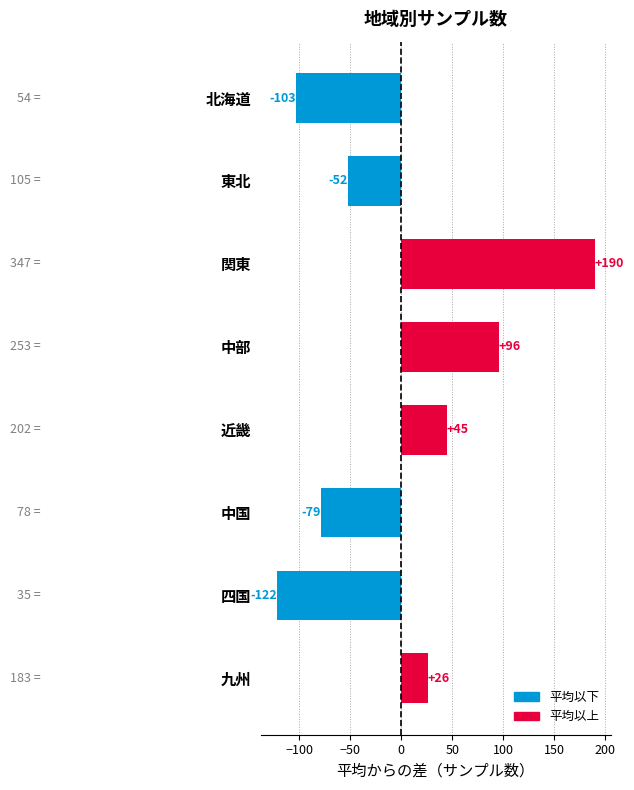

Are the bars horizontal?

Yes